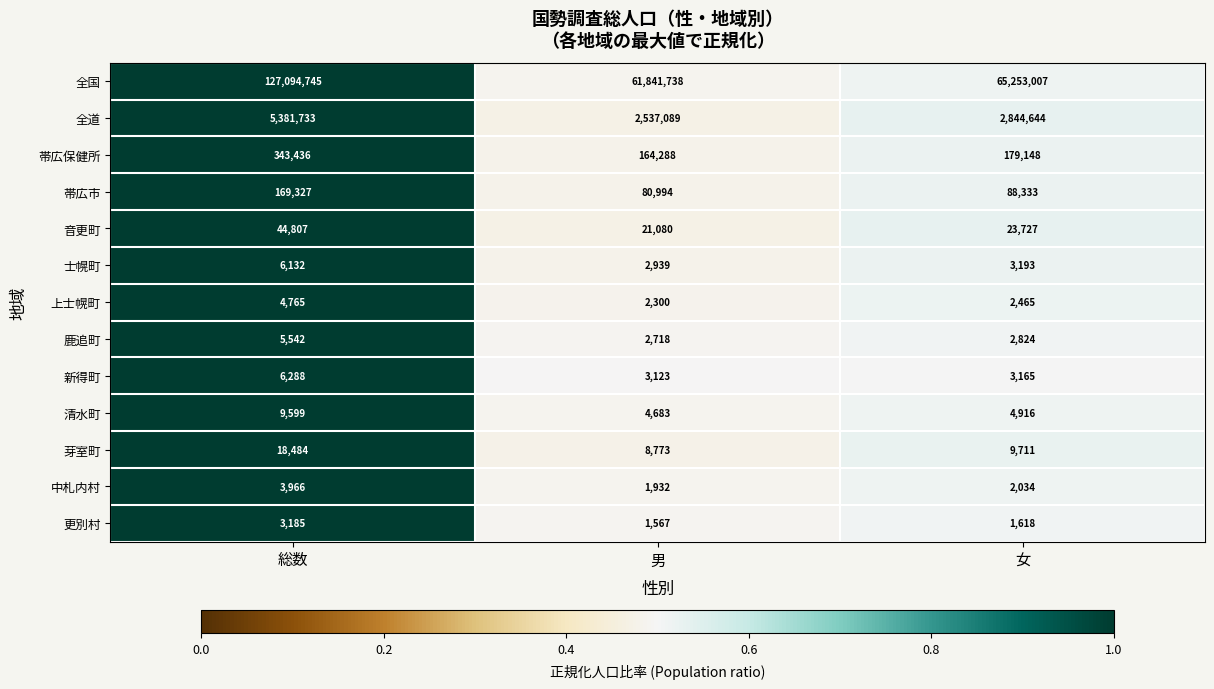

Where is 鹿追町 nearest to the value 4130?

女